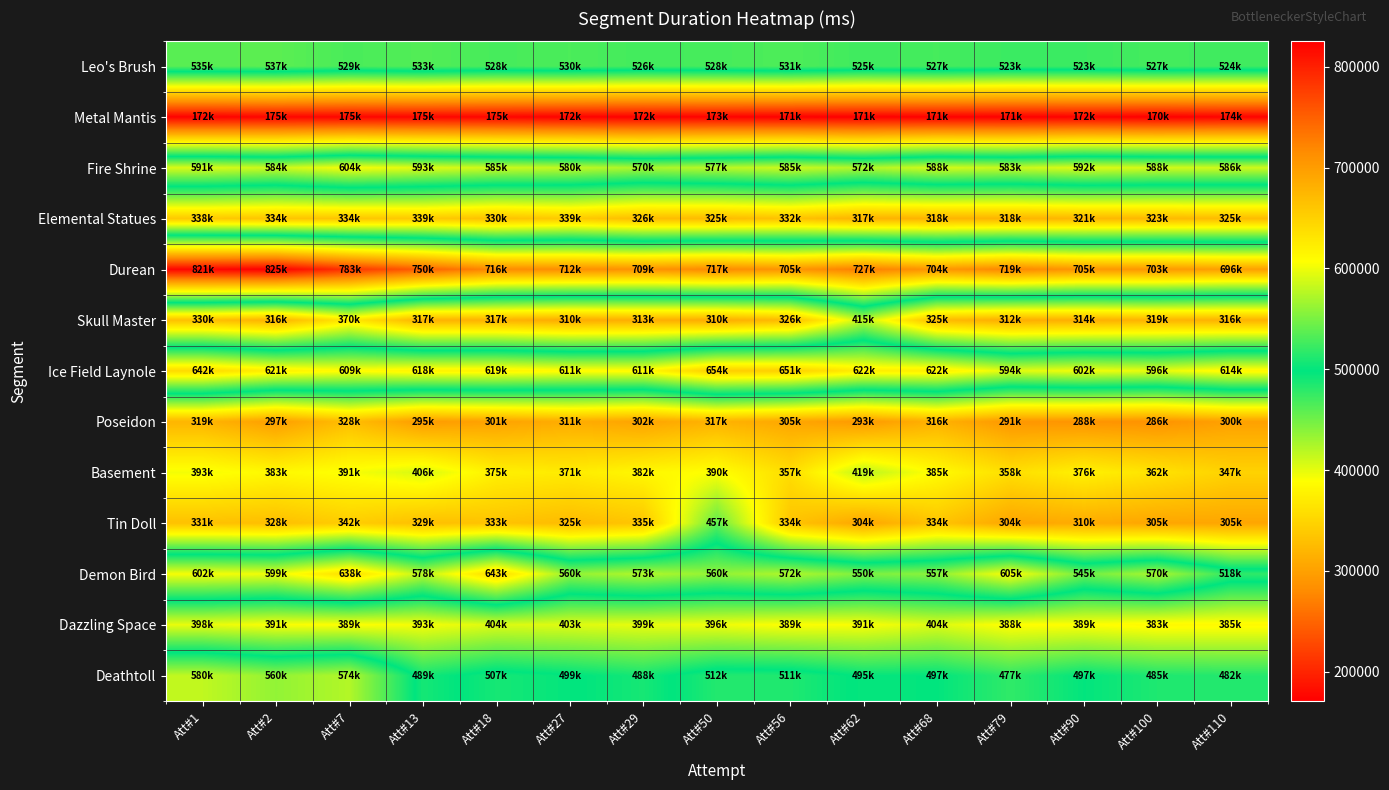

Reading right to left, extract all data points from this chart.

Leo's Brush: Att#110=524961	Att#100=527172	Att#90=523530	Att#79=523071	Att#68=527636	Att#62=525003	Att#56=531183	Att#50=528159	Att#29=526705	Att#27=530126	Att#18=528265	Att#13=533254	Att#7=529366	Att#2=537075	Att#1=535871
Metal Mantis: Att#110=174085	Att#100=170949	Att#90=172785	Att#79=171285	Att#68=171853	Att#62=171194	Att#56=171279	Att#50=173146	Att#29=172180	Att#27=172920	Att#18=175459	Att#13=175972	Att#7=175531	Att#2=175461	Att#1=172859
Fire Shrine: Att#110=586214	Att#100=588310	Att#90=592531	Att#79=583733	Att#68=588310	Att#62=572847	Att#56=585243	Att#50=577304	Att#29=570334	Att#27=580527	Att#18=585545	Att#13=593108	Att#7=604096	Att#2=584377	Att#1=591124
Elemental Statues: Att#110=325901	Att#100=323149	Att#90=321300	Att#79=318724	Att#68=318176	Att#62=317196	Att#56=332446	Att#50=325582	Att#29=326878	Att#27=339787	Att#18=330741	Att#13=339438	Att#7=334863	Att#2=334191	Att#1=338541
Durean: Att#110=696227	Att#100=703996	Att#90=705264	Att#79=719684	Att#68=704708	Att#62=727299	Att#56=705745	Att#50=717266	Att#29=709463	Att#27=712789	Att#18=716449	Att#13=750183	Att#7=783391	Att#2=825287	Att#1=821201
Skull Master: Att#110=316948	Att#100=319021	Att#90=314351	Att#79=312033	Att#68=325225	Att#62=415916	Att#56=326118	Att#50=310988	Att#29=313586	Att#27=310396	Att#18=317045	Att#13=317045	Att#7=370364	Att#2=316799	Att#1=330347
Ice Field Laynole: Att#110=614509	Att#100=596910	Att#90=602228	Att#79=594296	Att#68=622741	Att#62=622646	Att#56=651693	Att#50=654408	Att#29=611897	Att#27=611213	Att#18=619052	Att#13=618200	Att#7=609341	Att#2=621486	Att#1=642060
Poseidon: Att#110=300574	Att#100=286594	Att#90=288564	Att#79=291204	Att#68=316545	Att#62=293451	Att#56=305416	Att#50=317771	Att#29=302930	Att#27=311650	Att#18=301713	Att#13=295429	Att#7=328250	Att#2=297679	Att#1=319426
Basement: Att#110=347075	Att#100=362850	Att#90=376724	Att#79=358841	Att#68=385785	Att#62=419159	Att#56=357816	Att#50=390744	Att#29=382470	Att#27=371011	Att#18=375855	Att#13=406753	Att#7=391955	Att#2=383123	Att#1=393668
Tin Doll: Att#110=305095	Att#100=305321	Att#90=310447	Att#79=304952	Att#68=334766	Att#62=304663	Att#56=334468	Att#50=457124	Att#29=335485	Att#27=325450	Att#18=333132	Att#13=329561	Att#7=342790	Att#2=328694	Att#1=331268
Demon Bird: Att#110=518275	Att#100=570323	Att#90=545513	Att#79=605698	Att#68=557832	Att#62=550985	Att#56=572915	Att#50=560332	Att#29=573579	Att#27=560641	Att#18=643248	Att#13=578010	Att#7=638376	Att#2=599331	Att#1=602969
Dazzling Space: Att#110=385013	Att#100=383598	Att#90=389502	Att#79=388123	Att#68=404197	Att#62=391819	Att#56=389924	Att#50=396032	Att#29=399487	Att#27=403022	Att#18=404351	Att#13=393594	Att#7=389485	Att#2=391356	Att#1=398801
Deathtoll: Att#110=482911	Att#100=485257	Att#90=497131	Att#79=477801	Att#68=497320	Att#62=495638	Att#56=511516	Att#50=512756	Att#29=488616	Att#27=499376	Att#18=507435	Att#13=489075	Att#7=574261	Att#2=560415	Att#1=580029